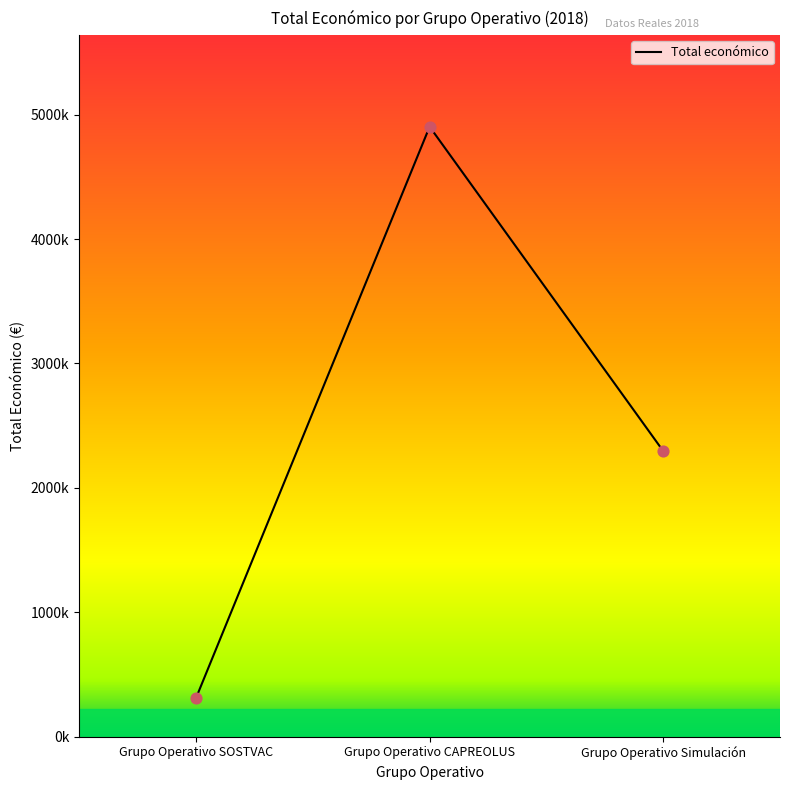

Between Grupo Operativo Simulación and Grupo Operativo SOSTVAC, which is larger?

Grupo Operativo Simulación